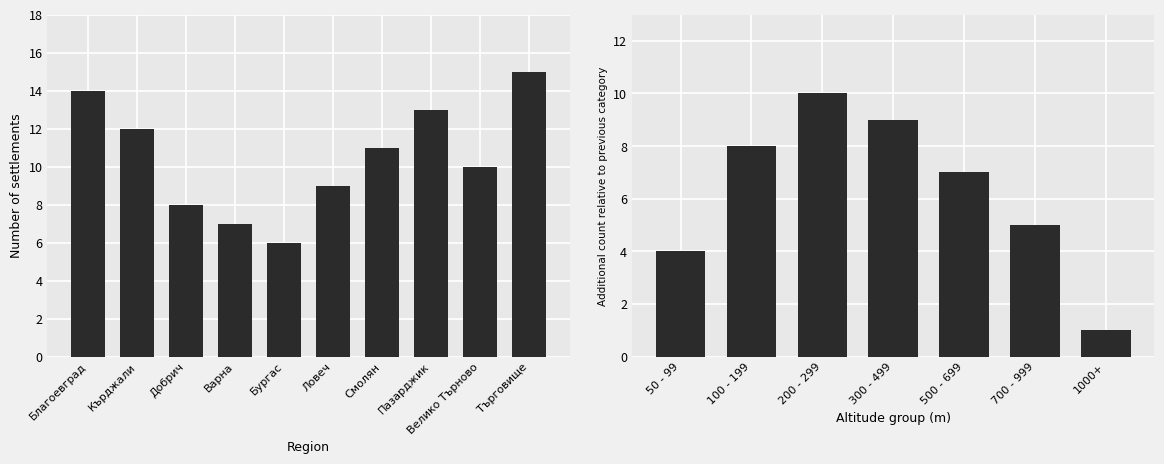

What is the sum of the values at Бургас and Търговище?

21